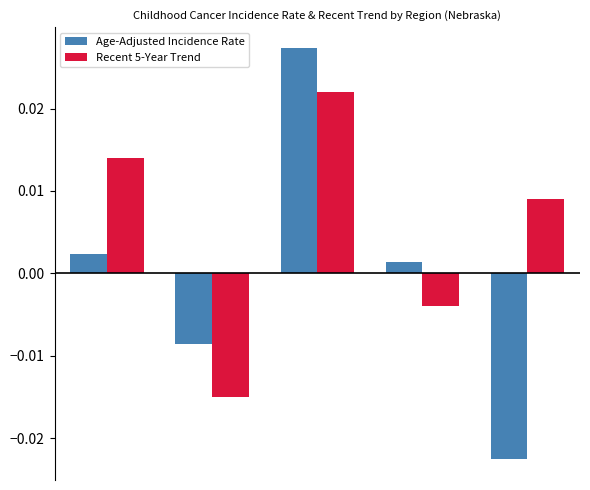

Which series has the widest spread of values?

Age-Adjusted Incidence Rate